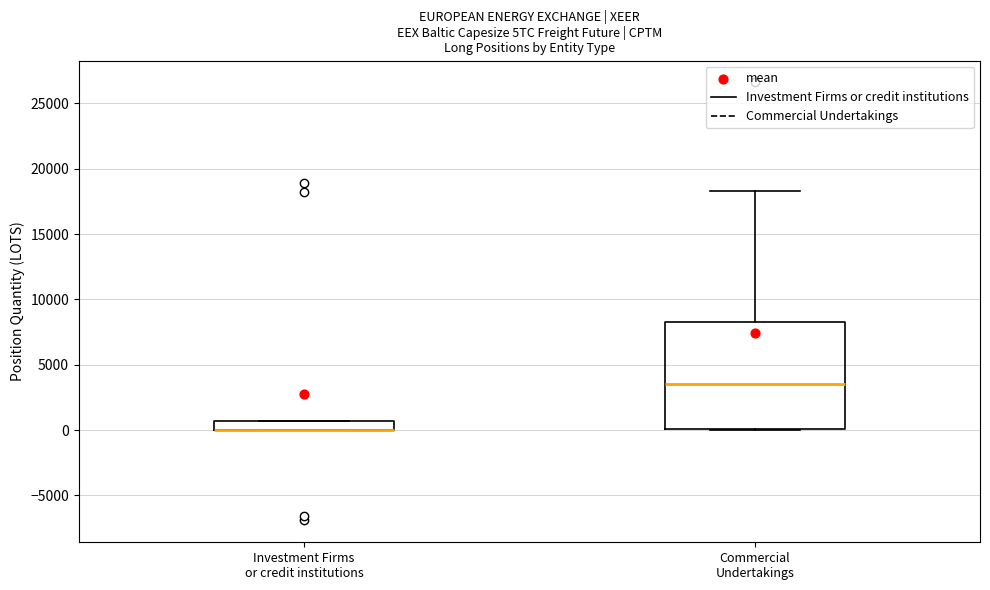

Where is the upper edge of the box for Investment Firms or credit institutions on the y-axis? The values are not printed on the chart, so give them approximately, as read against the axis.

500